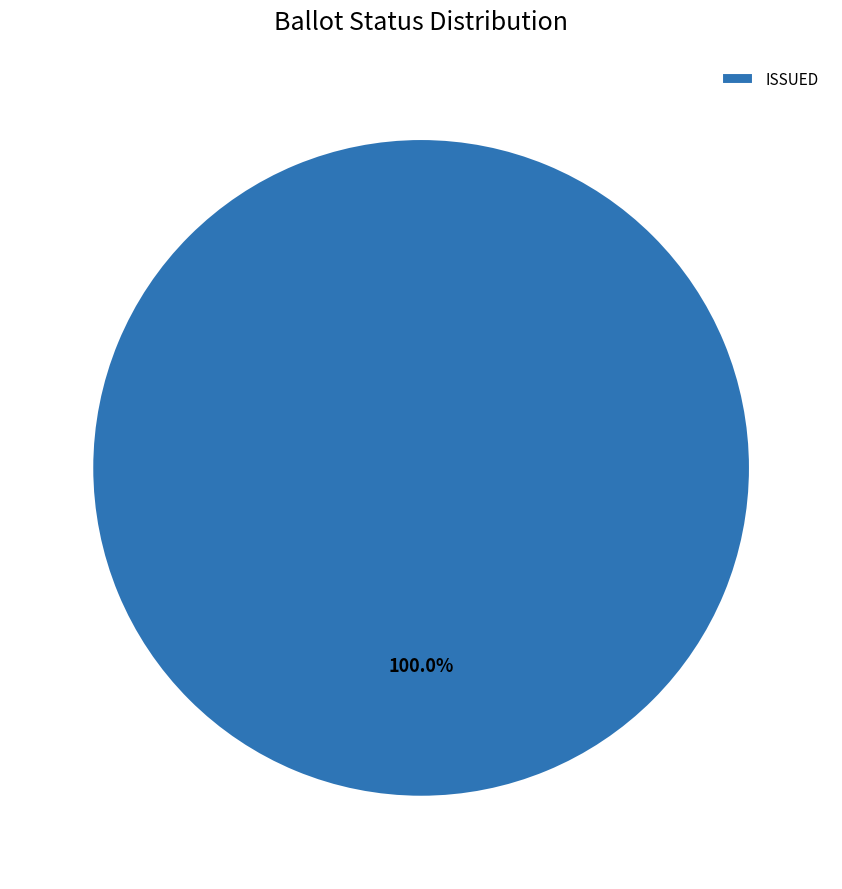

Rank the categories by value from lowest to highest.

ISSUED